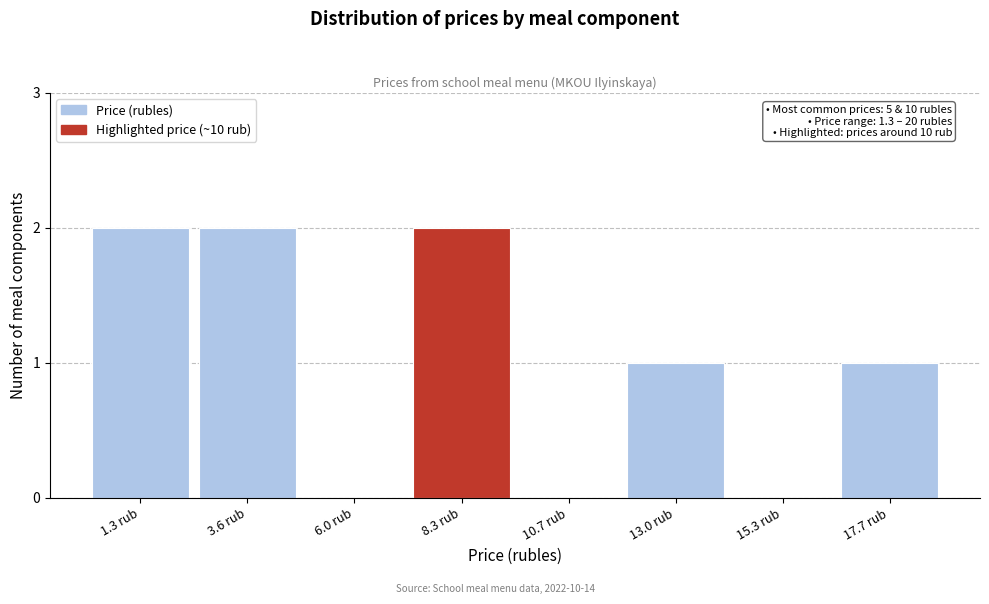

Reading right to left, list all the values displayed in this chart.

17.7 rub=1	15.3 rub=0	13.0 rub=1	10.7 rub=0	8.3 rub=2	6.0 rub=0	3.6 rub=2	1.3 rub=2